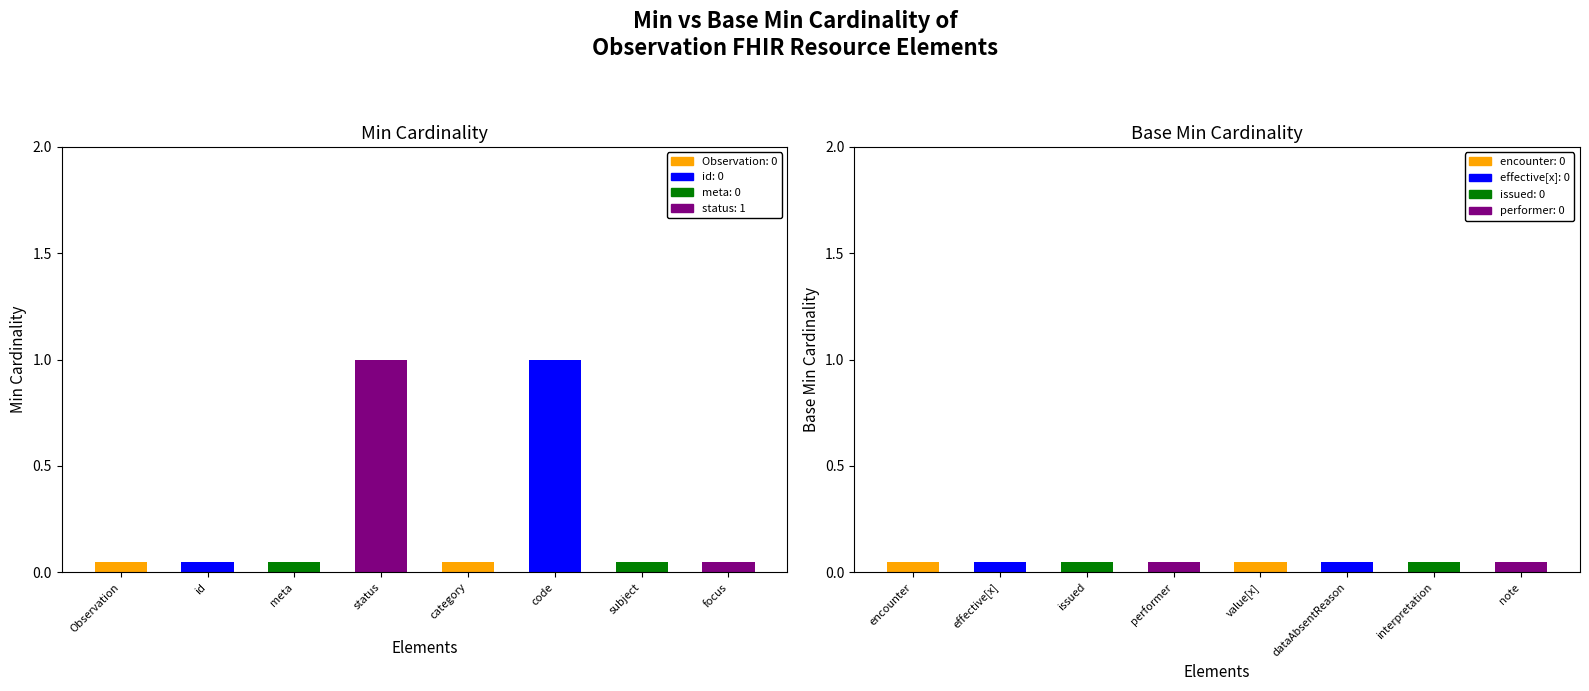

Is the value of Base Min at Observation.dataAbsentReason greater than the value of Min at Observation.category?

No